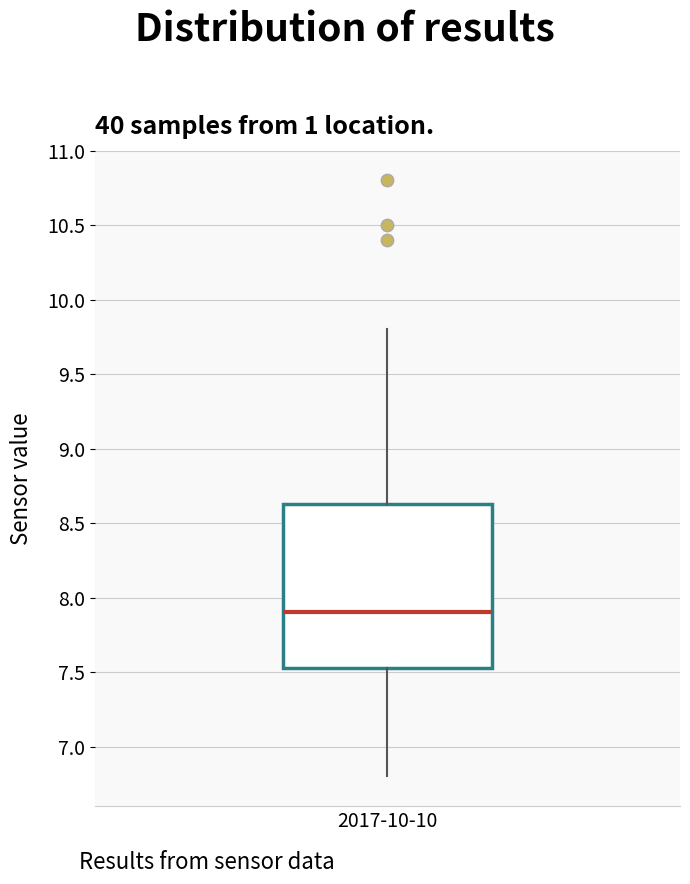

Transcribe this box plot: give where the median line is, the range the box spans, and where the two whiskers end, as read against the y-axis. The values are not printed on the chart, so give them approximately, as read against the axis.

median 7.90, box 7.55 to 8.65, whiskers 6.80 to 9.80